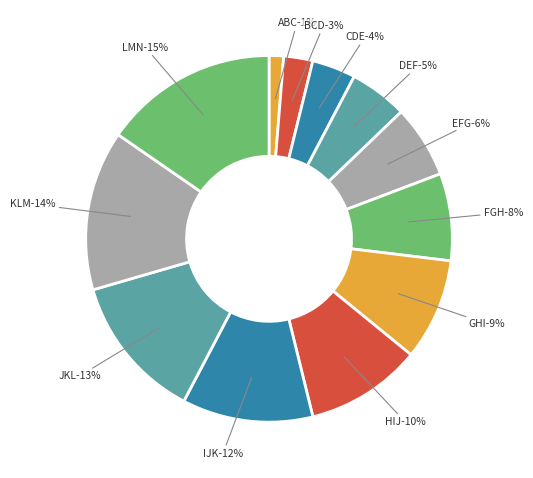

Rank the categories by value from lowest to highest.

ABC, BCD, CDE, DEF, EFG, FGH, GHI, HIJ, IJK, JKL, KLM, LMN